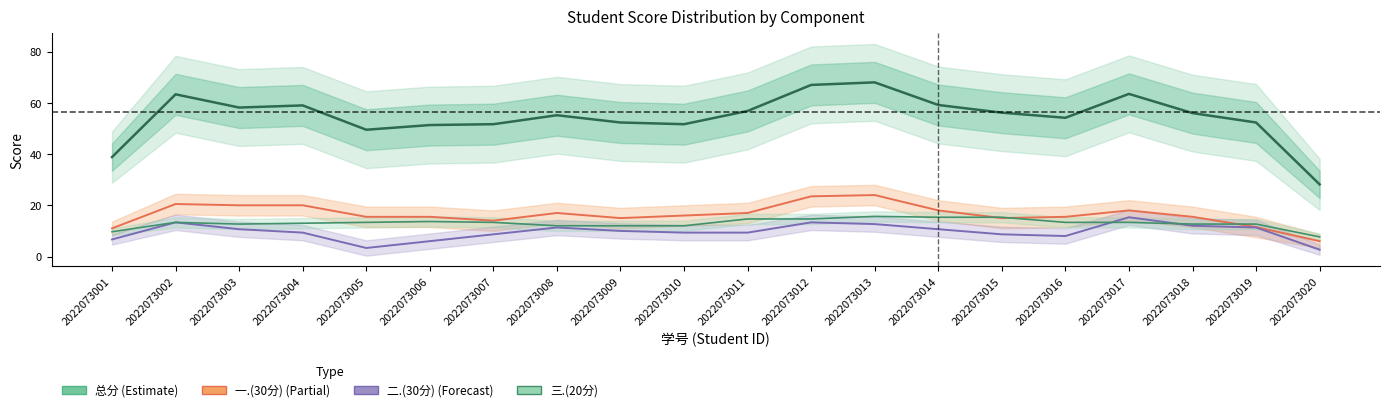

Reading left to right, what are all the values shown in this chart?

总分: 2022073001=38.8	2022073002=63.3	2022073003=58.2	2022073004=59.0	2022073005=49.5	2022073006=51.3	2022073007=51.7	2022073008=55.2	2022073009=52.3	2022073010=51.7	2022073011=56.8	2022073012=67.0	2022073013=68.0	2022073014=59.2	2022073015=56.2	2022073016=54.2	2022073017=63.5	2022073018=56.0	2022073019=52.3	2022073020=28.2
一.(30分): 2022073001=11.0	2022073002=20.5	2022073003=20.0	2022073004=20.0	2022073005=15.5	2022073006=15.5	2022073007=14.0	2022073008=17.0	2022073009=15.0	2022073010=16.0	2022073011=17.0	2022073012=23.5	2022073013=24.0	2022073014=18.0	2022073015=15.0	2022073016=15.5	2022073017=18.0	2022073018=15.5	2022073019=11.5	2022073020=6.0
二.(30分): 2022073001=6.7	2022073002=13.3	2022073003=10.7	2022073004=9.3	2022073005=3.3	2022073006=6.0	2022073007=8.7	2022073008=11.3	2022073009=10.0	2022073010=9.3	2022073011=9.3	2022073012=13.3	2022073013=12.7	2022073014=10.7	2022073015=8.7	2022073016=8.0	2022073017=15.3	2022073018=12.0	2022073019=11.3	2022073020=2.7
三.(20分): 2022073001=9.7	2022073002=13.3	2022073003=12.7	2022073004=13.0	2022073005=13.3	2022073006=13.7	2022073007=13.3	2022073008=12.0	2022073009=12.0	2022073010=12.0	2022073011=14.7	2022073012=14.7	2022073013=15.7	2022073014=15.3	2022073015=15.3	2022073016=13.3	2022073017=13.3	2022073018=12.7	2022073019=12.7	2022073020=7.7